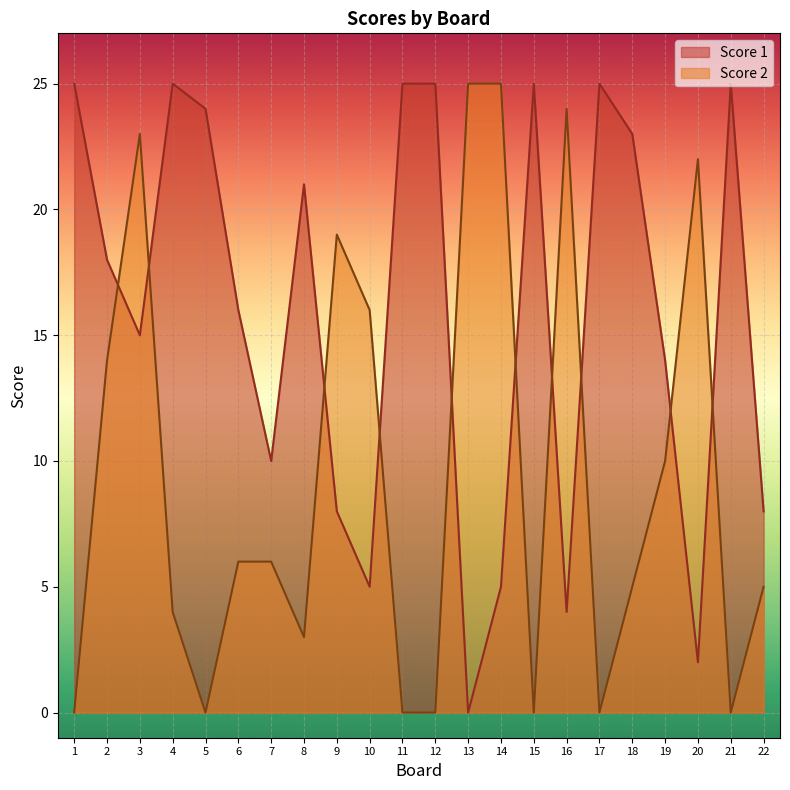

At which label is Score 1 closest to 12?

7